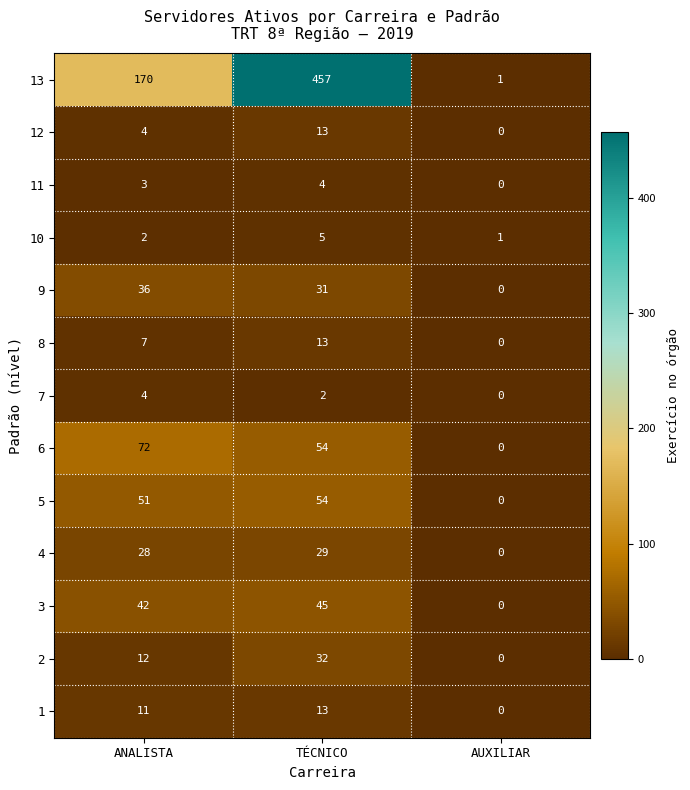

What is the maximum value shown in the chart?

457